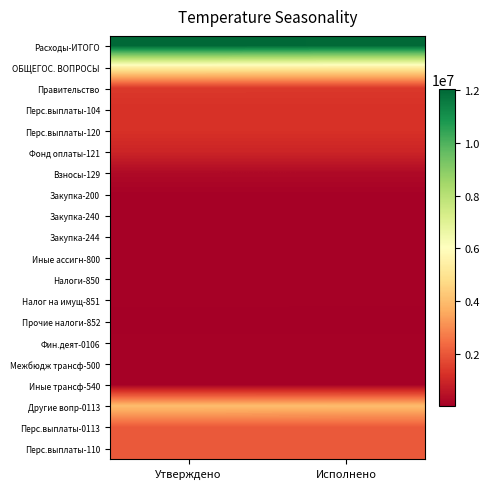

Reading left to right, transcribe all the data shown in this chart.

Расходы-ИТОГО: Утверждено=12058093.1	Исполнено=11995116.5
ОБЩЕГОС. ВОПРОСЫ: Утверждено=5514000.0	Исполнено=5483028.2
Правительство: Утверждено=1415000.0	Исполнено=1405465.2
Перс.выплаты-104: Утверждено=1239000.0	Исполнено=1237753.7
Перс.выплаты-120: Утверждено=1239000.0	Исполнено=1237753.7
Фонд оплаты-121: Утверждено=955000.0	Исполнено=953819.0
Взносы-129: Утверждено=284000.0	Исполнено=283934.7
Закупка-200: Утверждено=84000.0	Исполнено=83573.9
Закупка-240: Утверждено=84000.0	Исполнено=83573.9
Закупка-244: Утверждено=84000.0	Исполнено=83573.9
Иные ассигн-800: Утверждено=92000.0	Исполнено=84137.6
Налоги-850: Утверждено=92000.0	Исполнено=84137.6
Налог на имущ-851: Утверждено=82542.4	Исполнено=74680.0
Прочие налоги-852: Утверждено=9457.6	Исполнено=9457.6
Фин.деят-0106: Утверждено=88000.0	Исполнено=88000.0
Межбюдж трансф-500: Утверждено=88000.0	Исполнено=88000.0
Иные трансф-540: Утверждено=88000.0	Исполнено=88000.0
Другие вопр-0113: Утверждено=4011000.0	Исполнено=3989563.0
Перс.выплаты-0113: Утверждено=2055000.0	Исполнено=2046607.1
Перс.выплаты-110: Утверждено=2055000.0	Исполнено=2046607.1